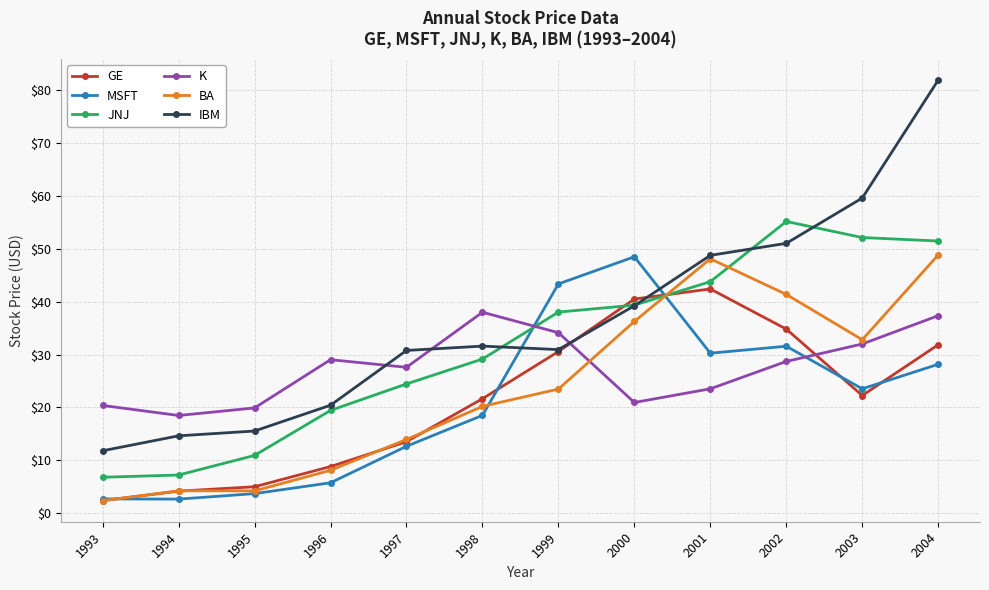

Where does the K series first go above 28?

1996